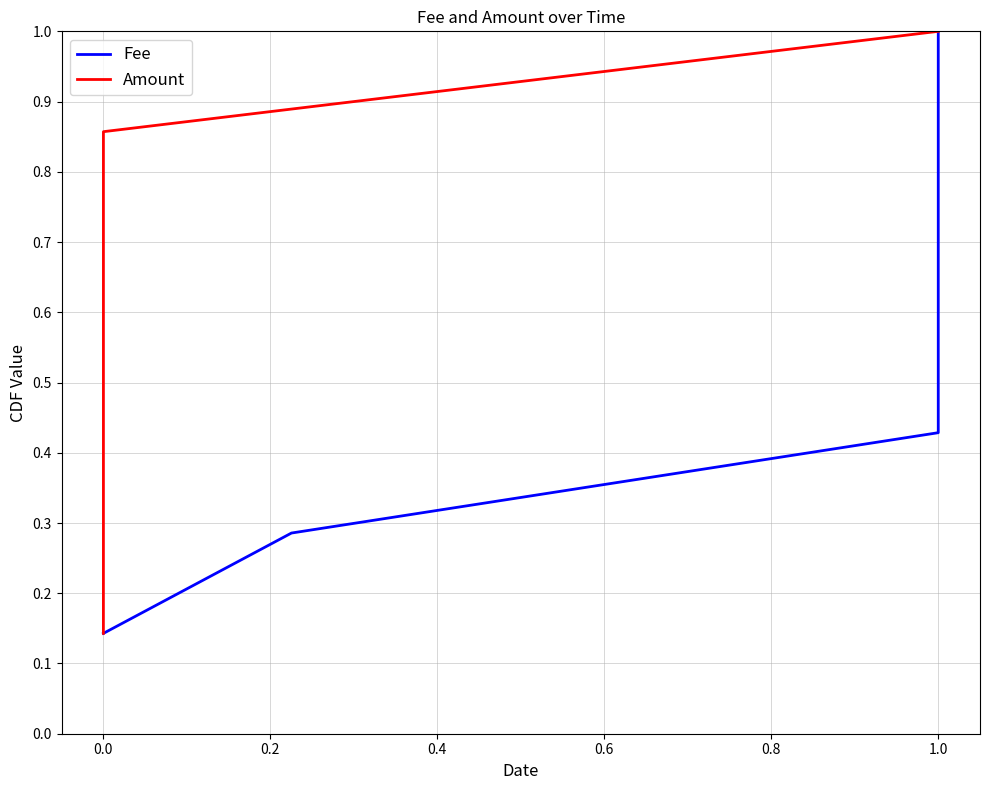

True or false: Fee and Amount intersect in this chart.

False